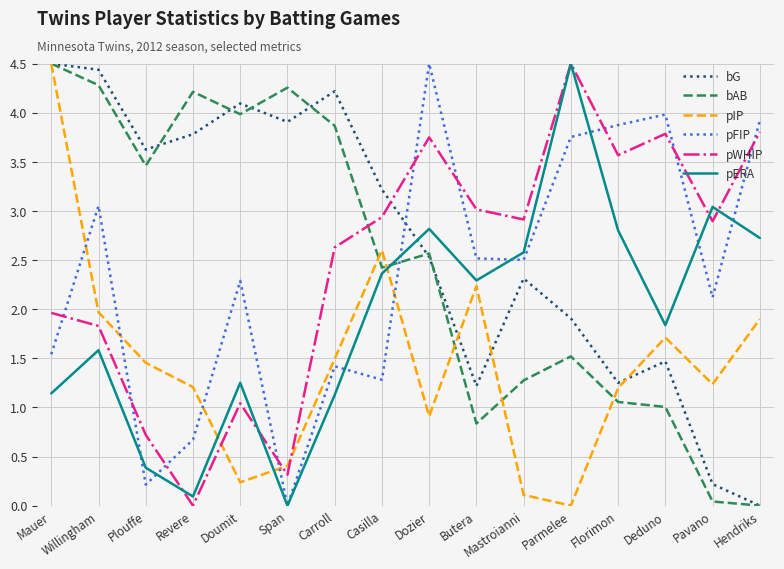

At which category is the sum across all series the highest?

Mauer